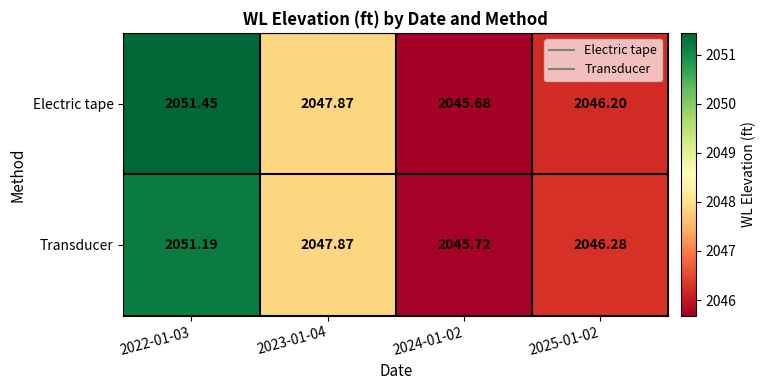

Which series has the widest spread of values?

Electric tape